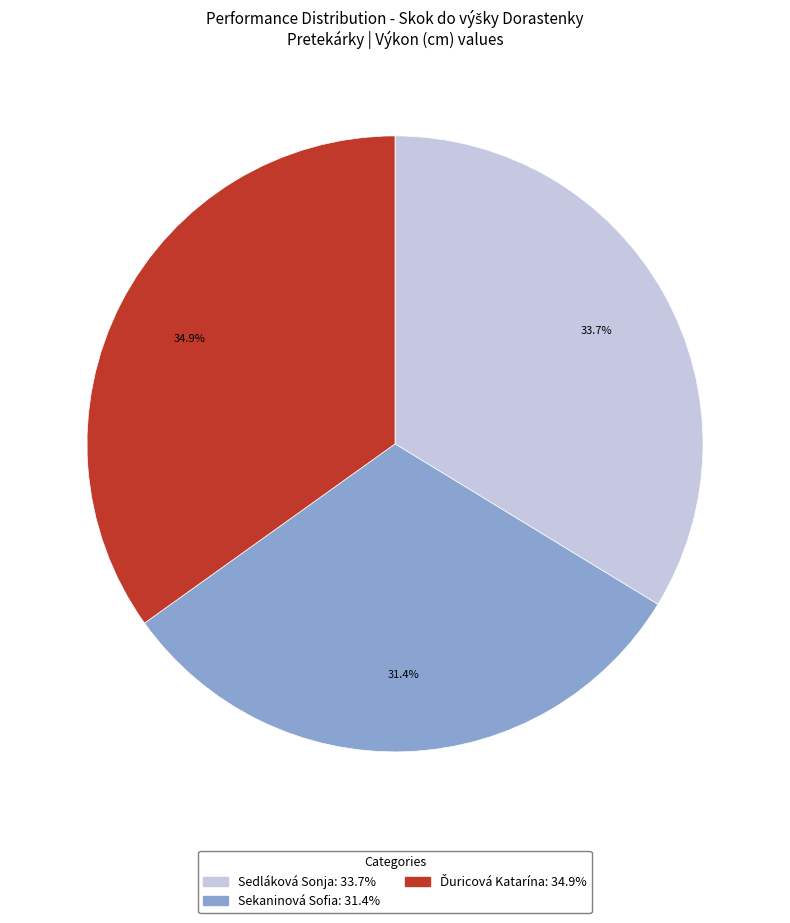

What is the smallest slice in the pie chart?

Sekaninová Sofia